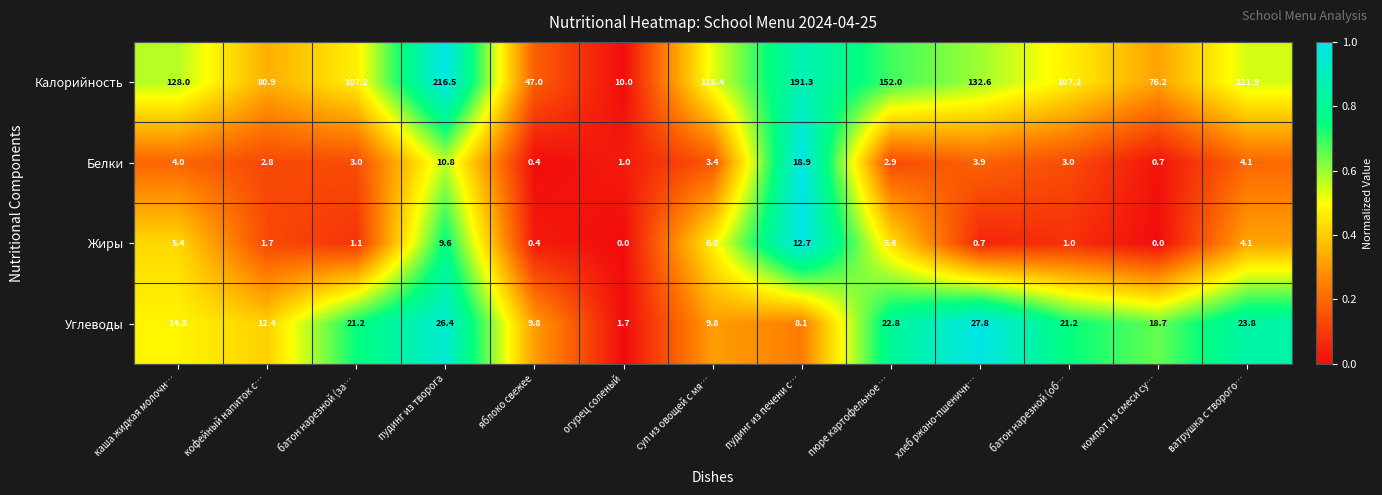

Is the value of Углеводы at хлеб ржано-пшеничн… greater than the value of Жиры at пудинг из печени с…?

Yes